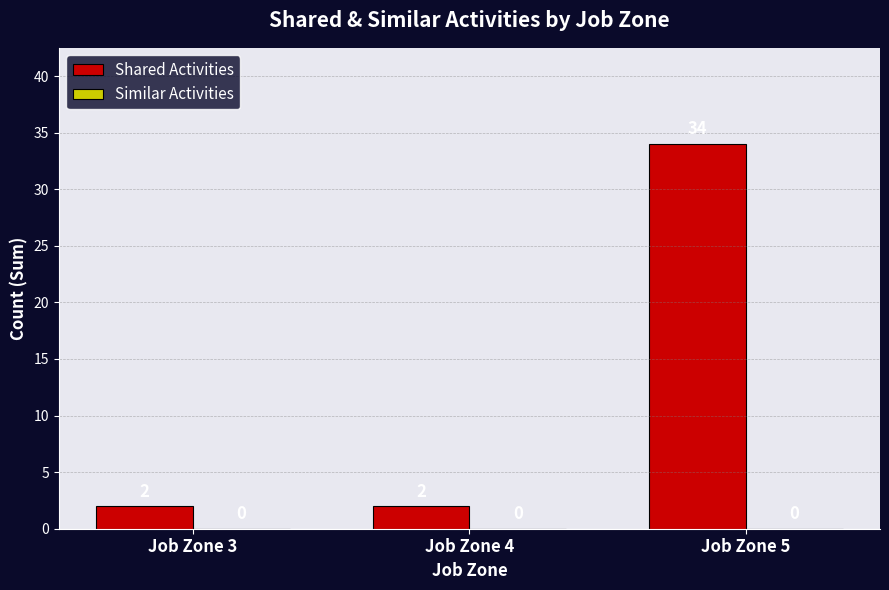

Which category has the highest value across all series?

Job Zone 5